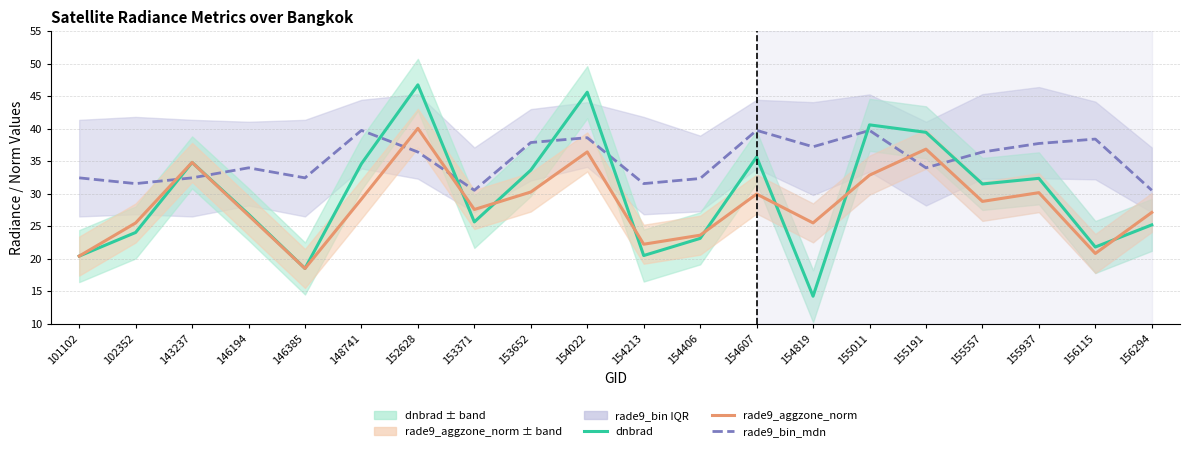

At which category is the sum across all series the highest?

152628